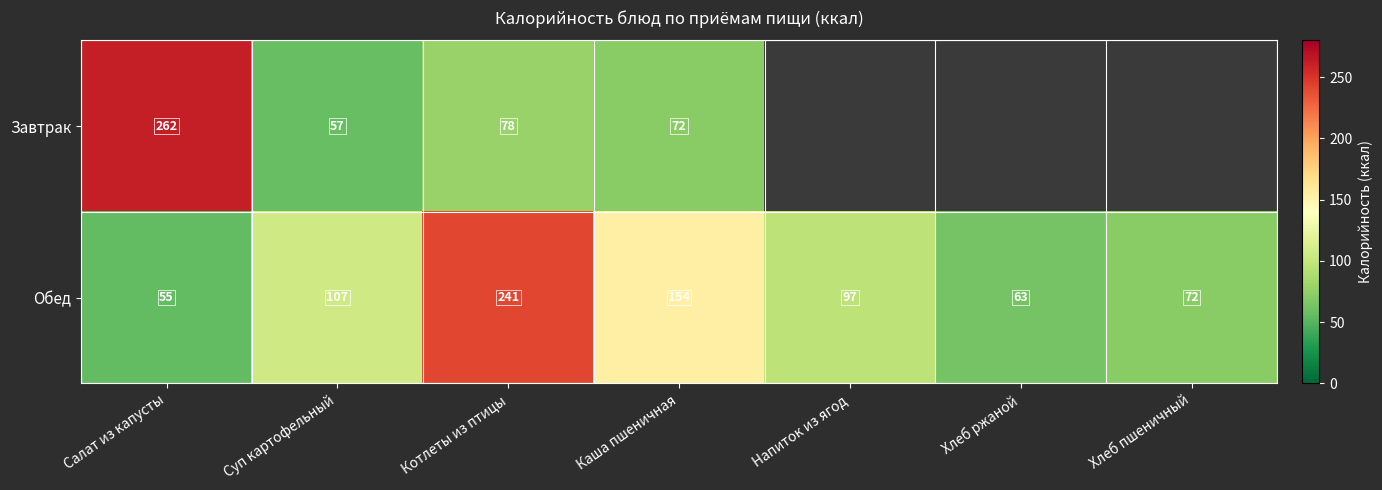

What is the difference between the second highest and minimum values in the Обед series?

99